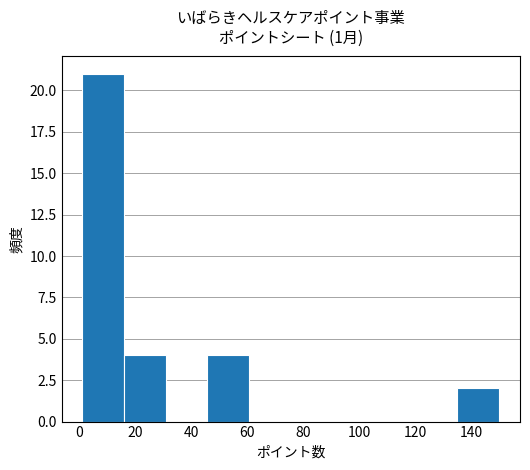

Which range on the x-axis has the tallest bar?

2 to 16